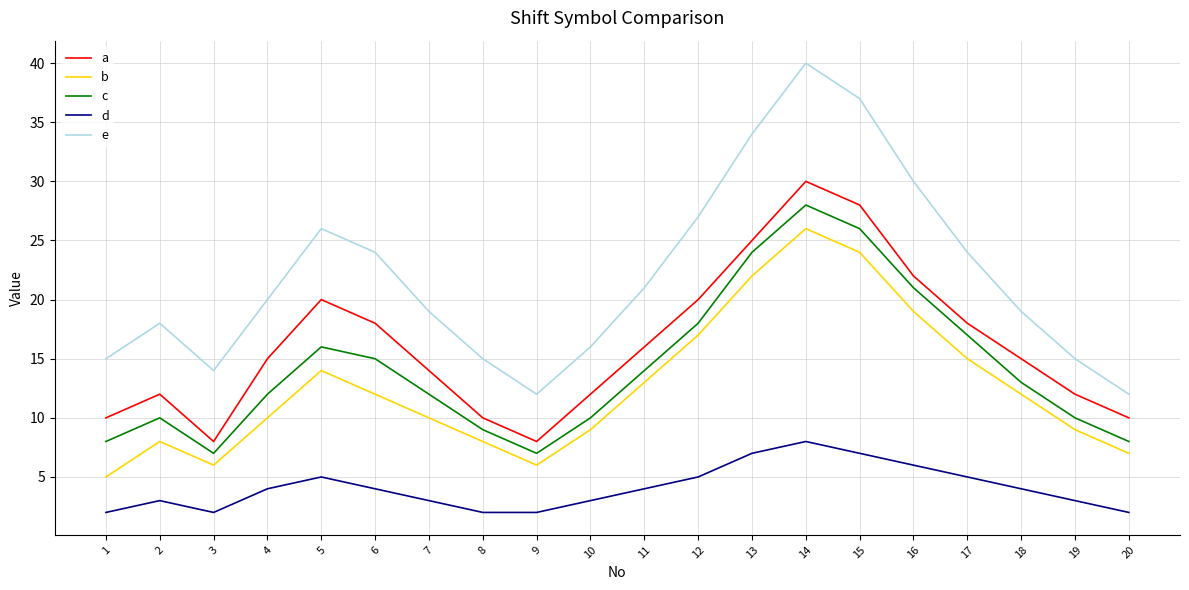

True or false: e and b intersect in this chart.

False